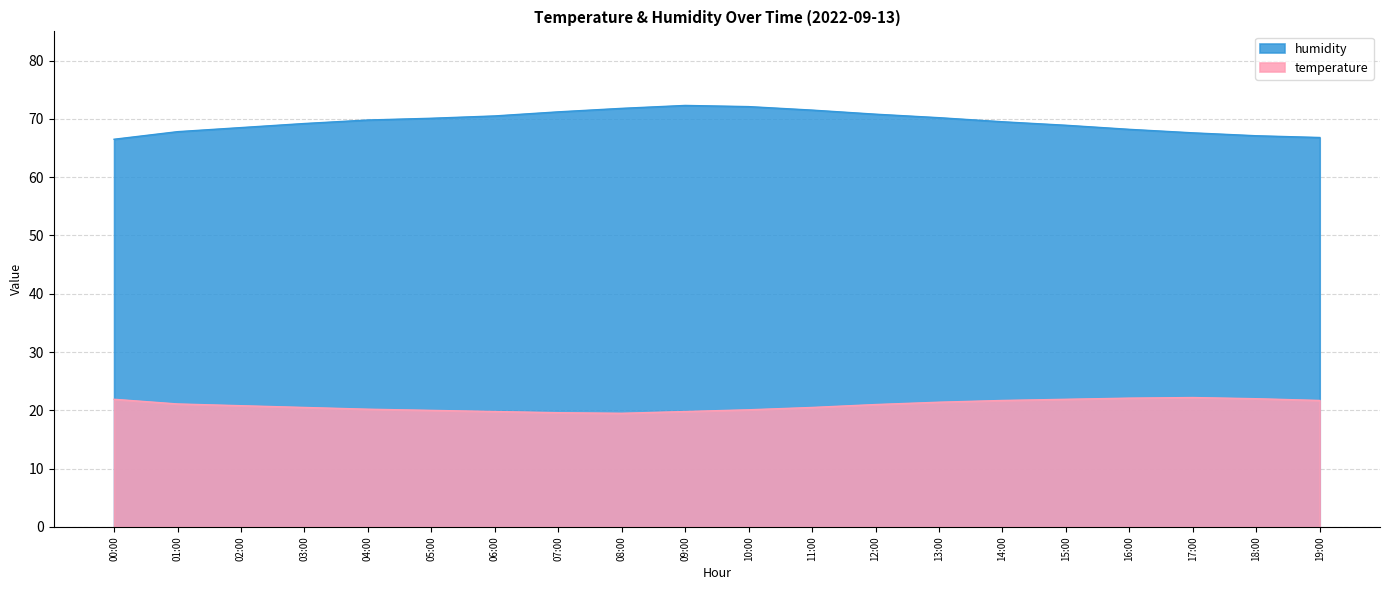

How many categories are shown in the chart?

20